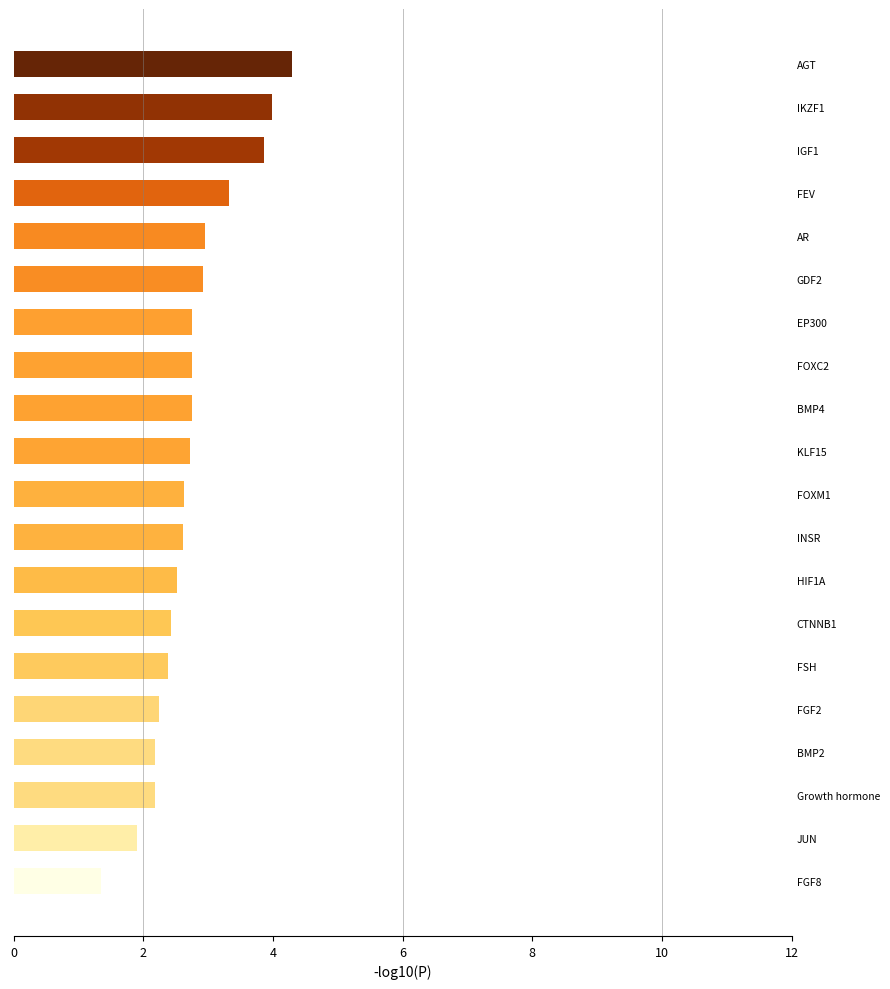

True or false: the data shows 2.8 at FOXC2.

True